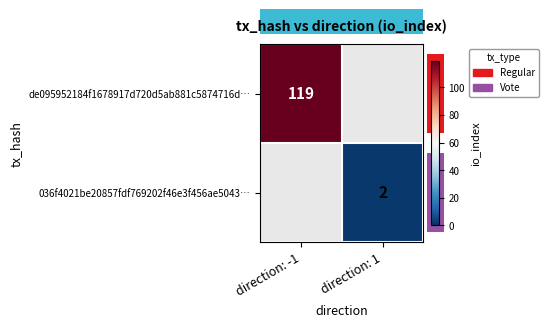

The de095952184f1678917d720d5ab881c5874716d… series shows 37 at direction: -1. True or false?

False